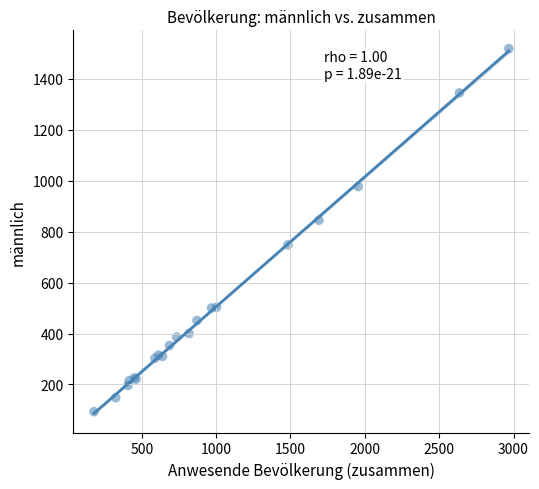

What Y value in the scatter plot is closest to 806?

845